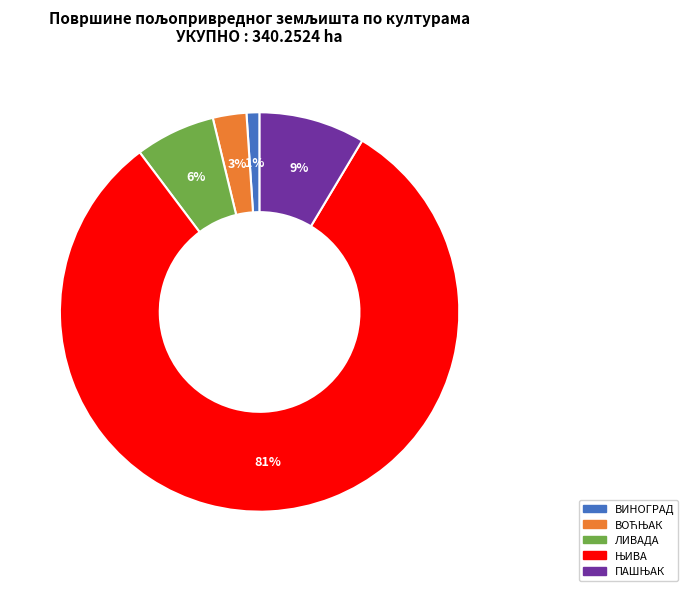

Is there a majority slice in this chart?

Yes